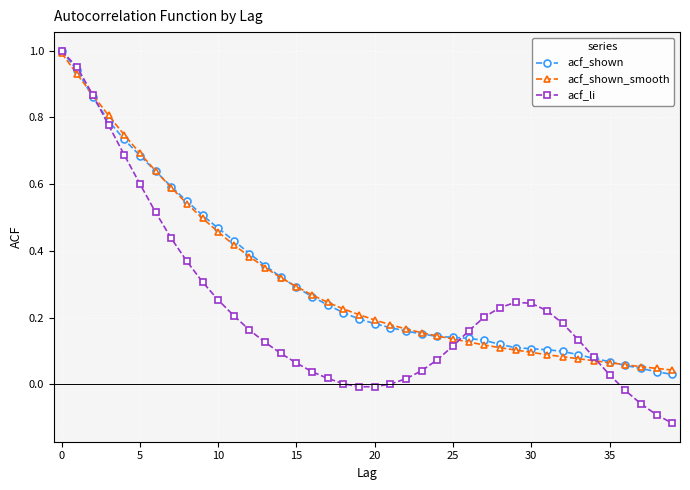

At how many categories does at least one series exceed 0?

40